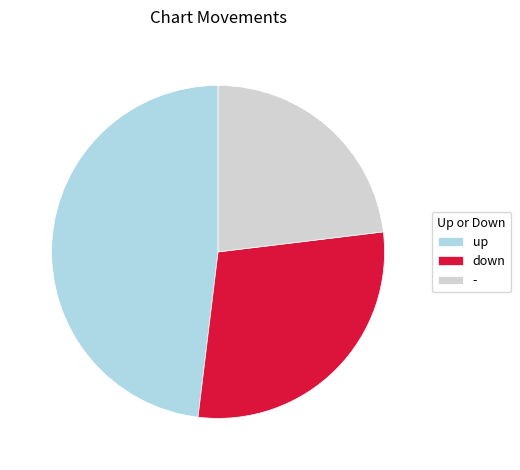

Is there a majority slice in this chart?

No